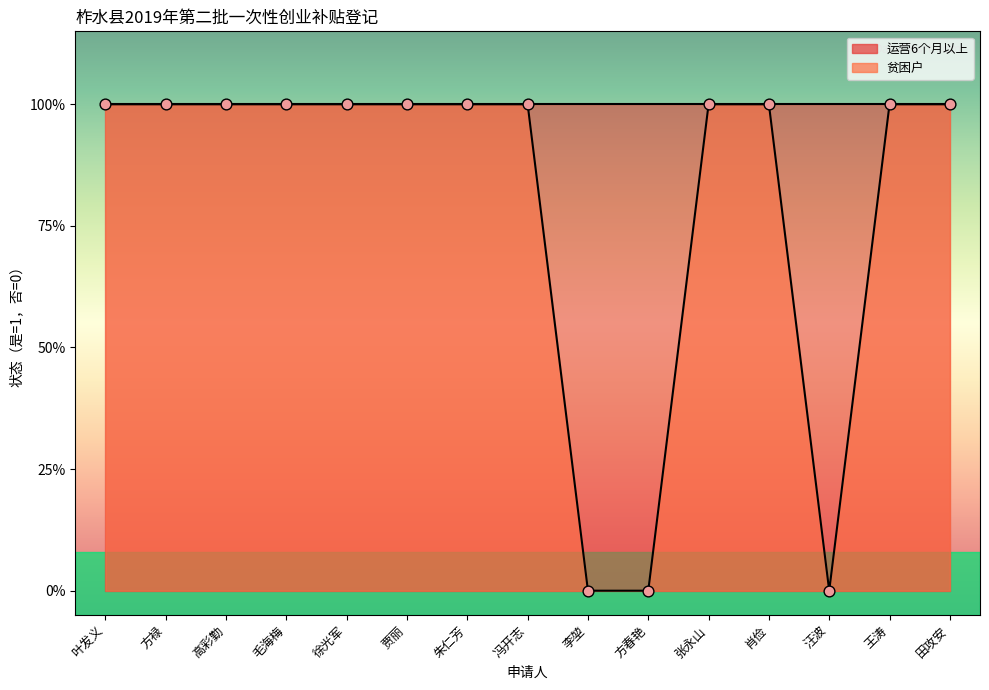

What is the change in value from 方春艳 to 王涛?

+1